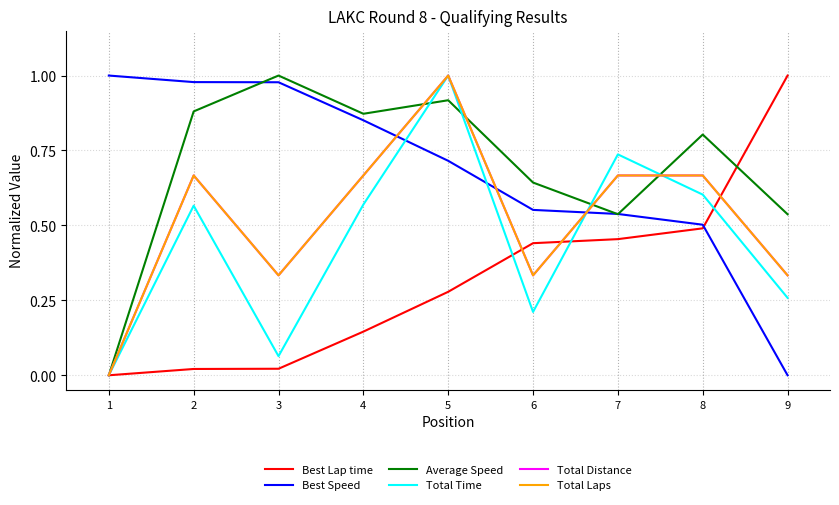

Does the chart display data point markers on the line(s)?

No